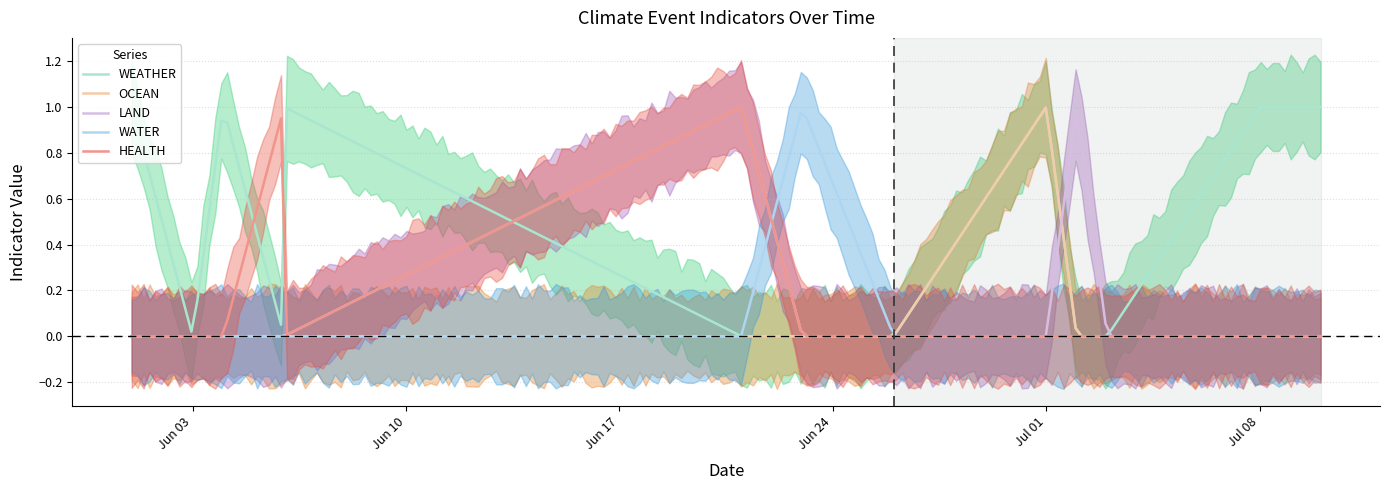

What are all the series names shown in the legend?

WEATHER, OCEAN, LAND, WATER, HEALTH